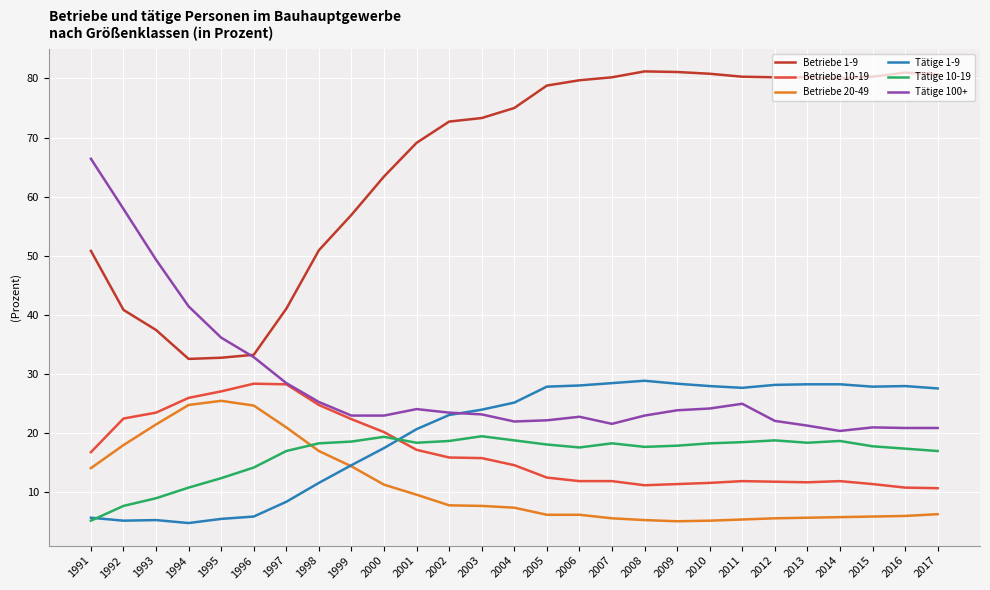

What is the total value across all series at 1993?

145.6